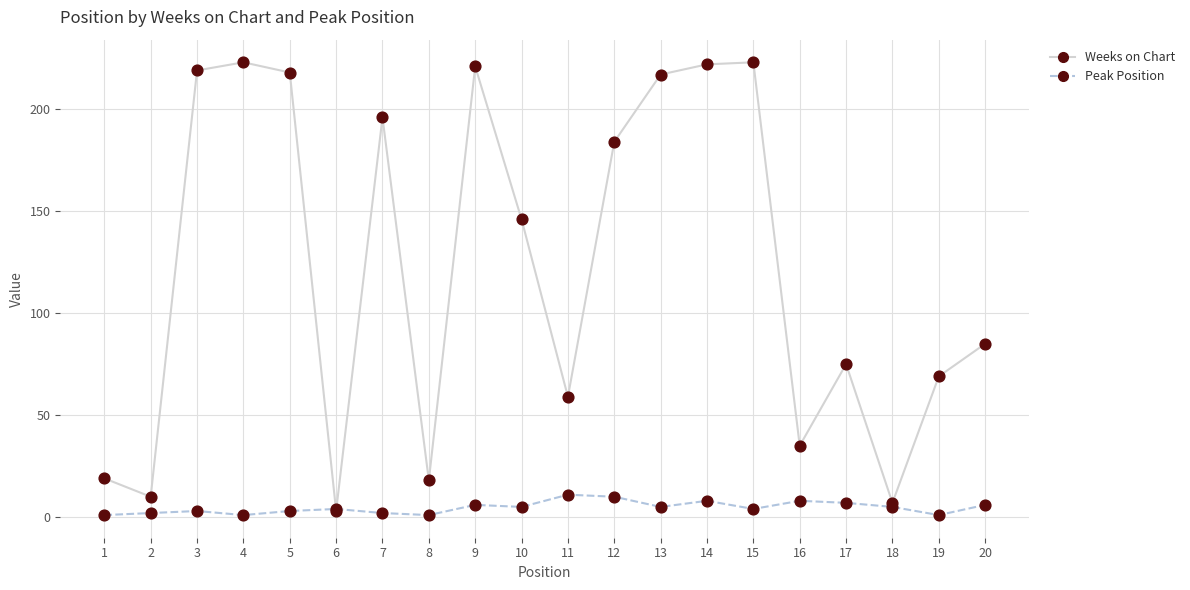

Is the value of Weeks on Chart at 11 greater than the value of Peak Position at 12?

Yes